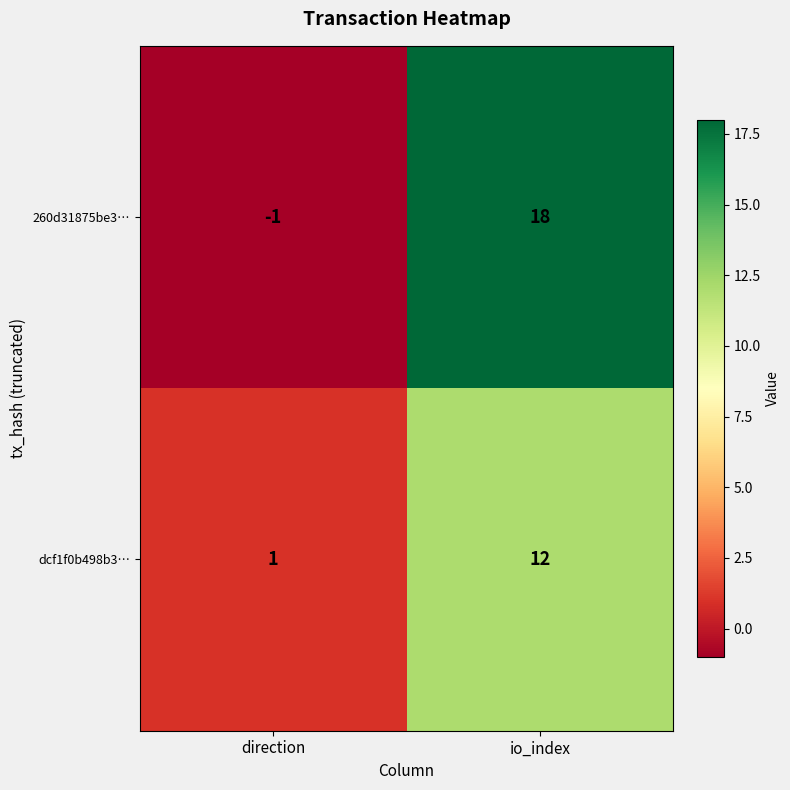

The dcf1f0b498b3… series shows 2 at direction. True or false?

False